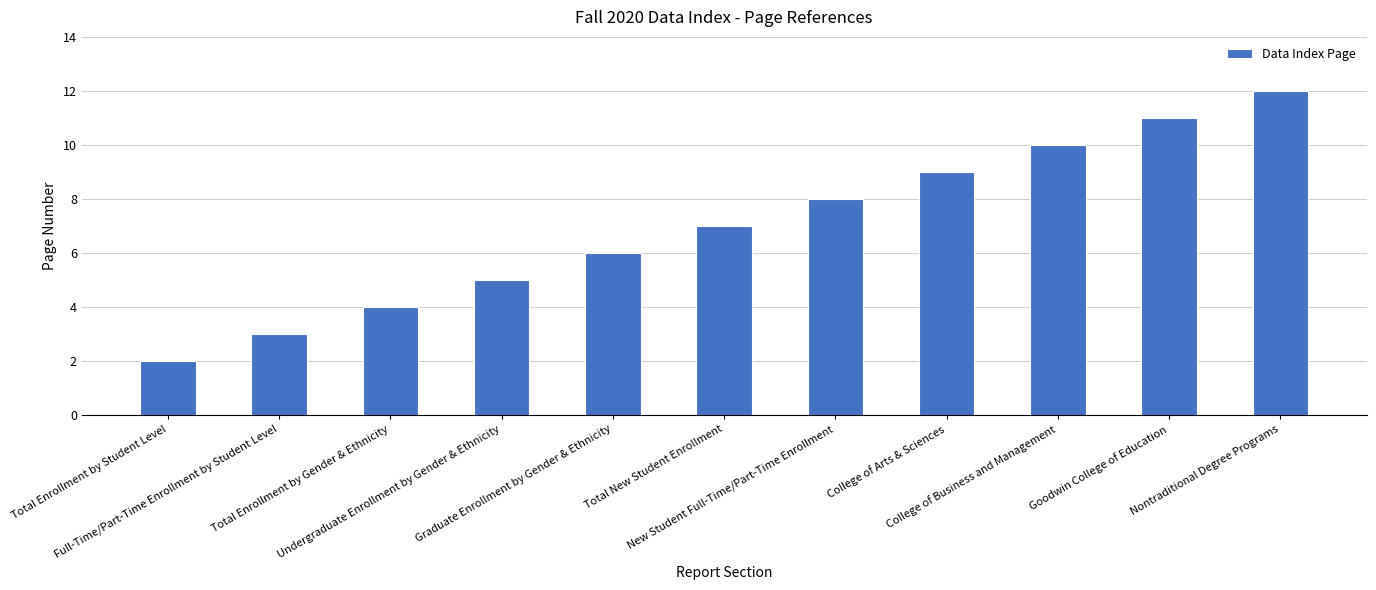

What is the minimum value shown in the chart?

2